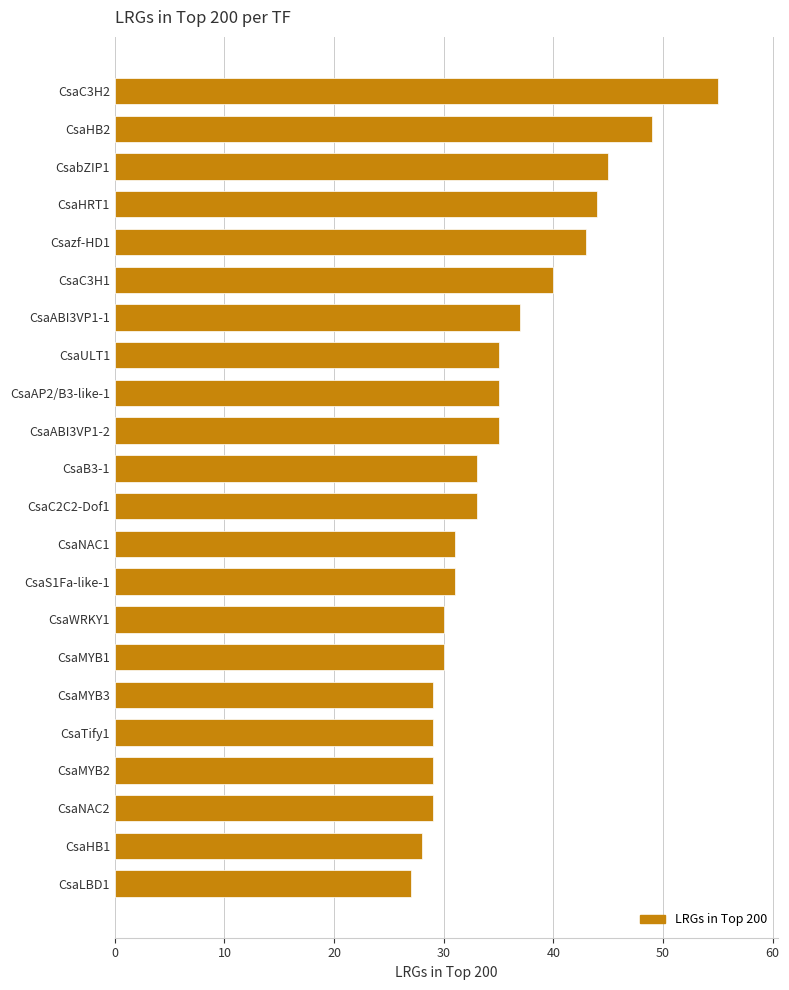

Which category has the highest value across all series?

CsaC3H2